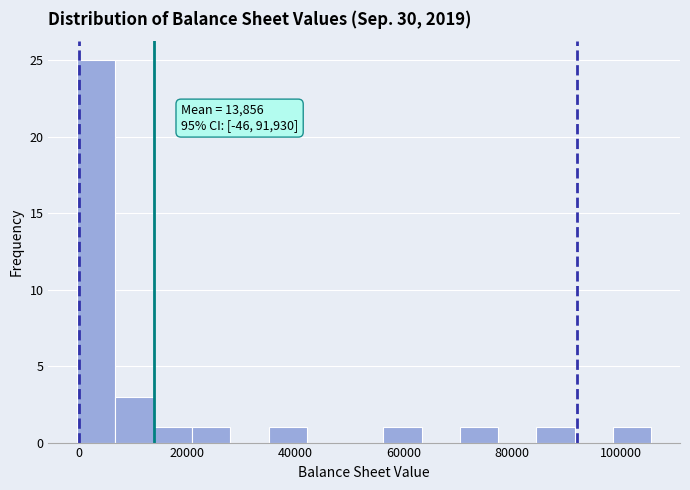

Read against the x-axis, roughly where is the centre of the tallest bar?

4000